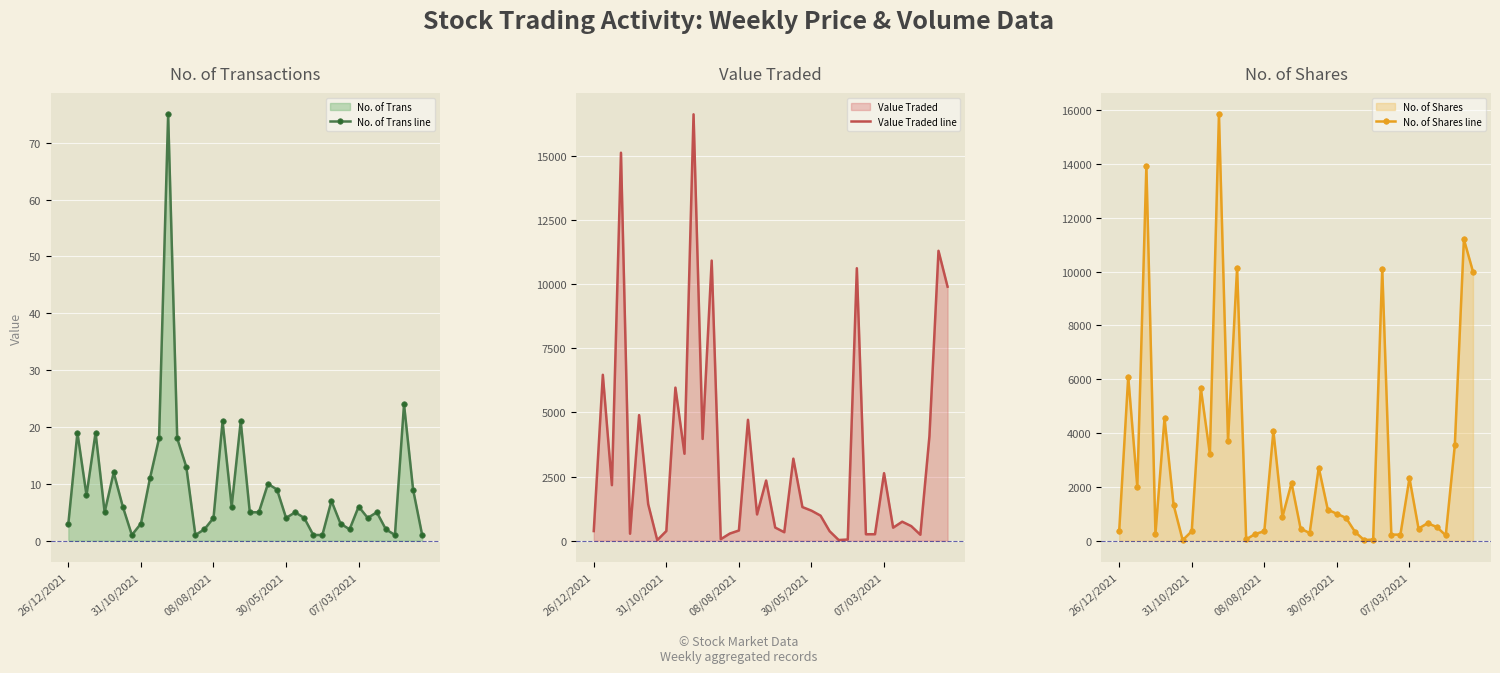

True or false: No. of Shares line has more than 1 points higher than both neighbors.

True